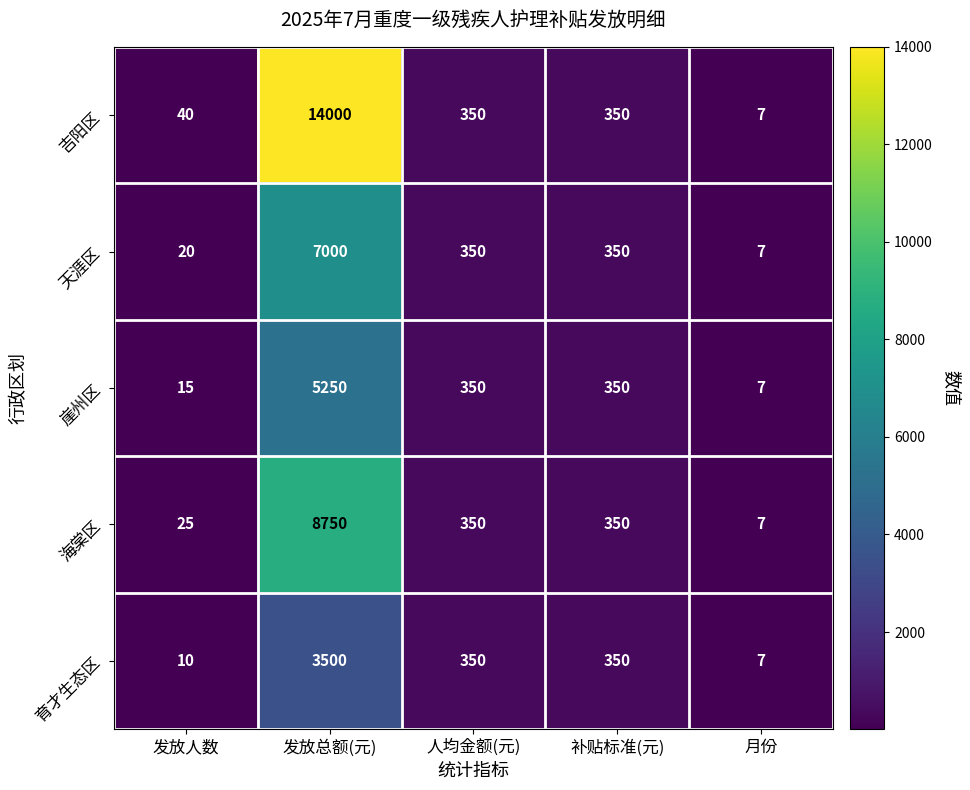

Is it true that 海棠区 equals 10 at 月份?

False